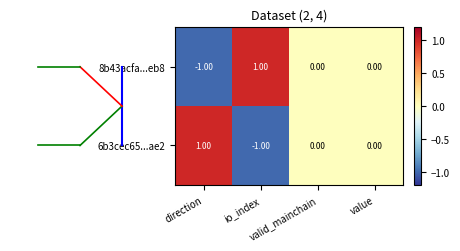

At which category is the sum across all series the highest?

direction